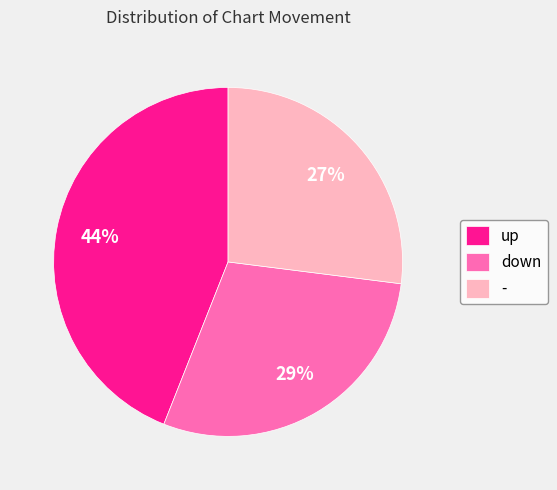

Is there a majority slice in this chart?

No